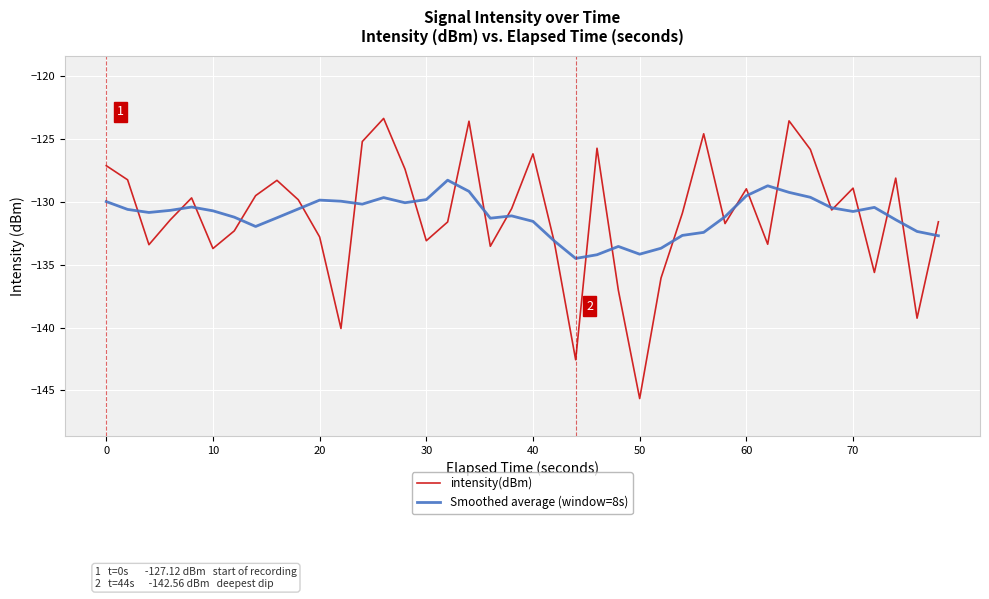

Which series has the largest range (max minus min)?

intensity(dBm)